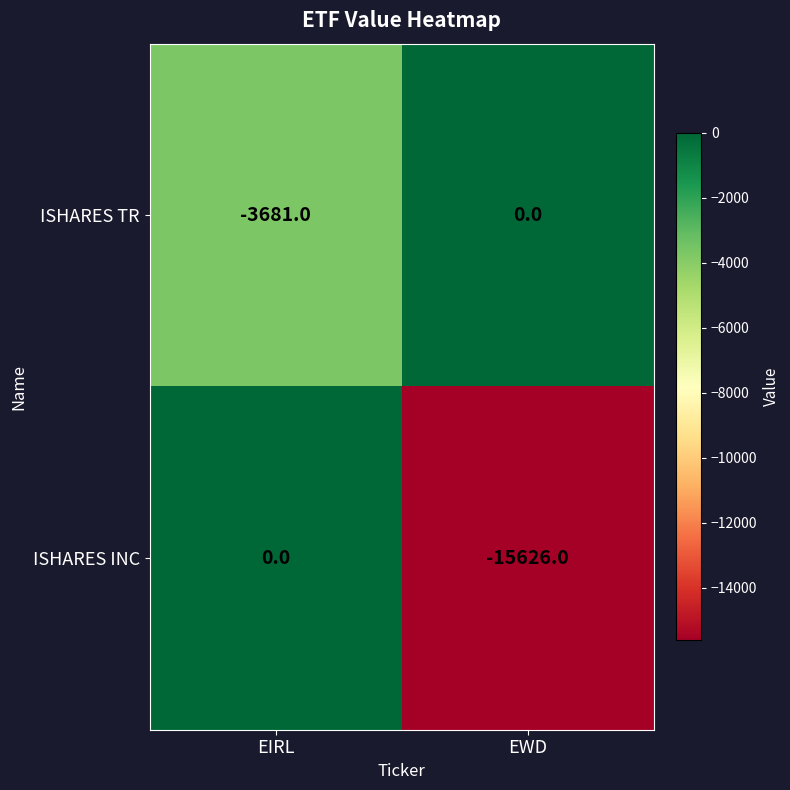

How many data points does each series have?

2